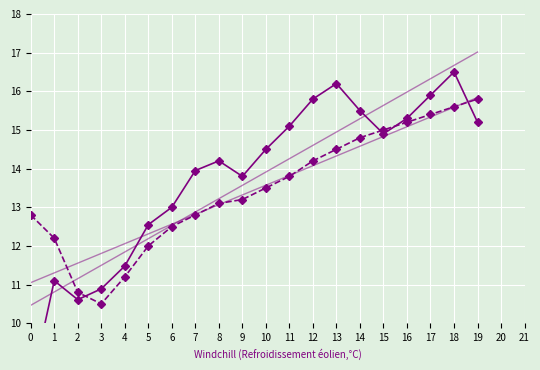

In Ford Motor Co. (F), how many points are higher than both neighbors (excluding endpoints)?

4